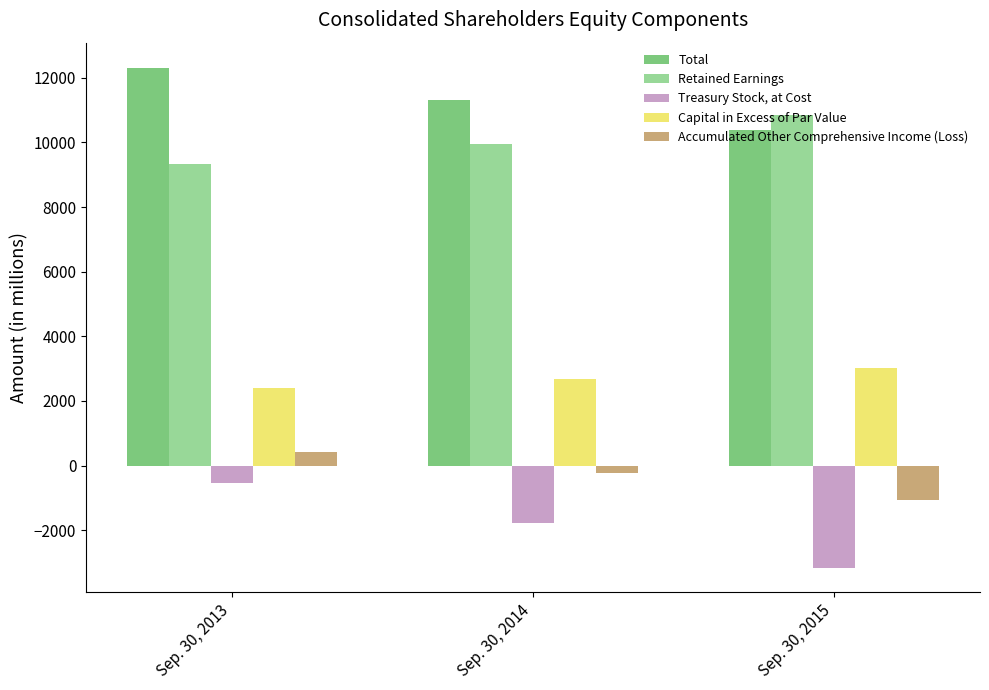

How many Capital in Excess of Par Value values are between 2399 and 3030?

3